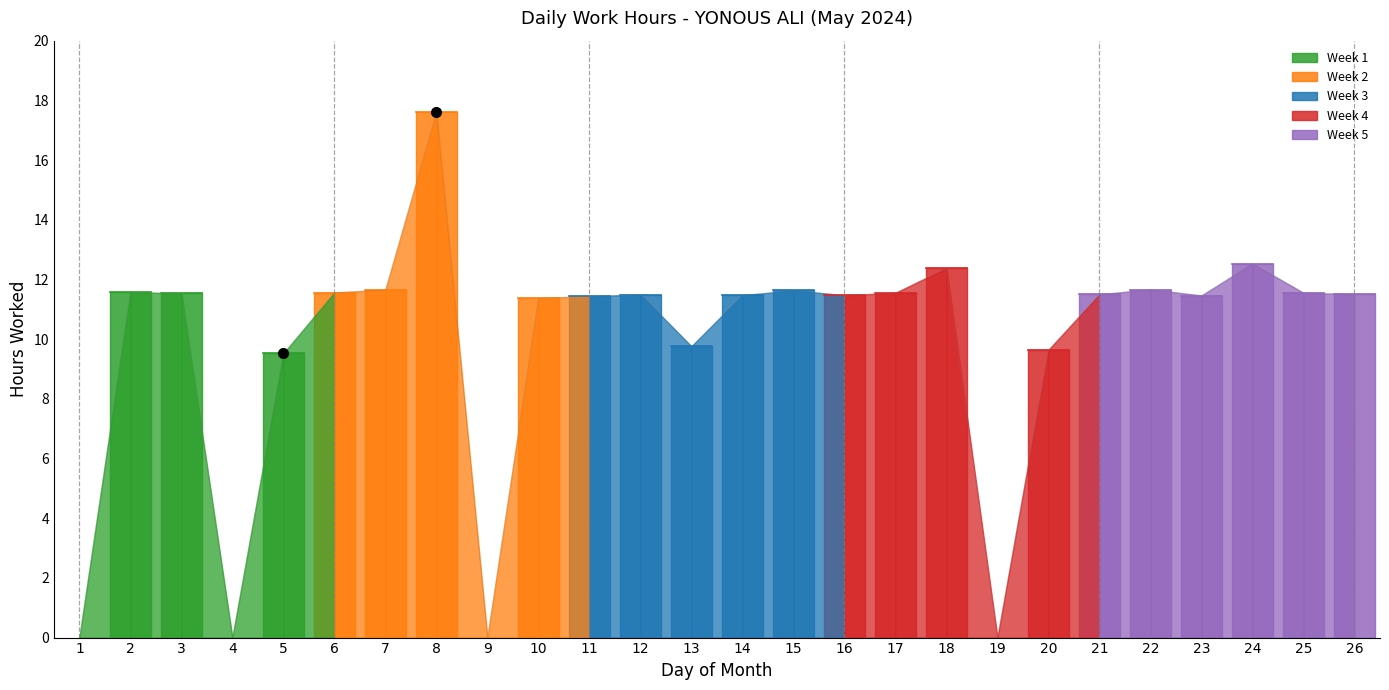

At which category does the data reach its first local peak?

2